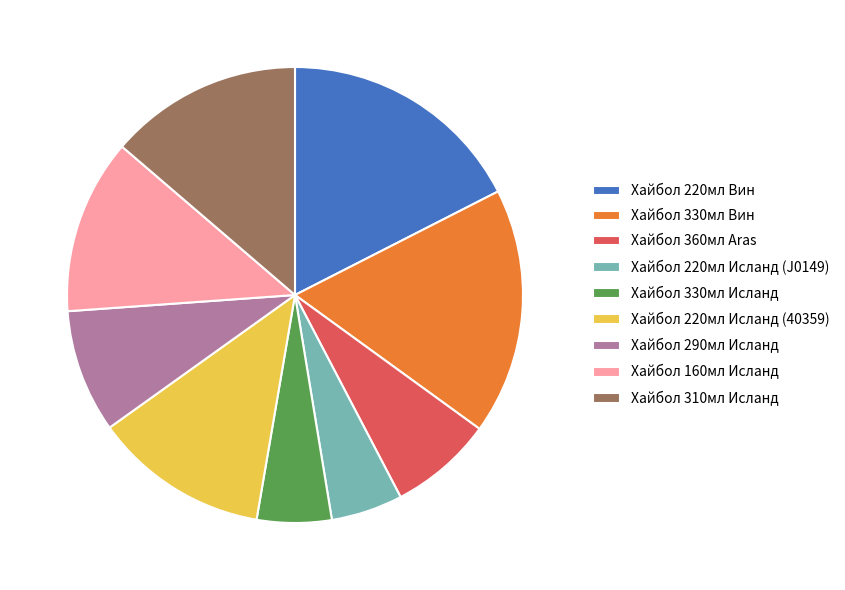

The Хайбол 330мл Вин slice represents 27% of the pie. True or false?

False